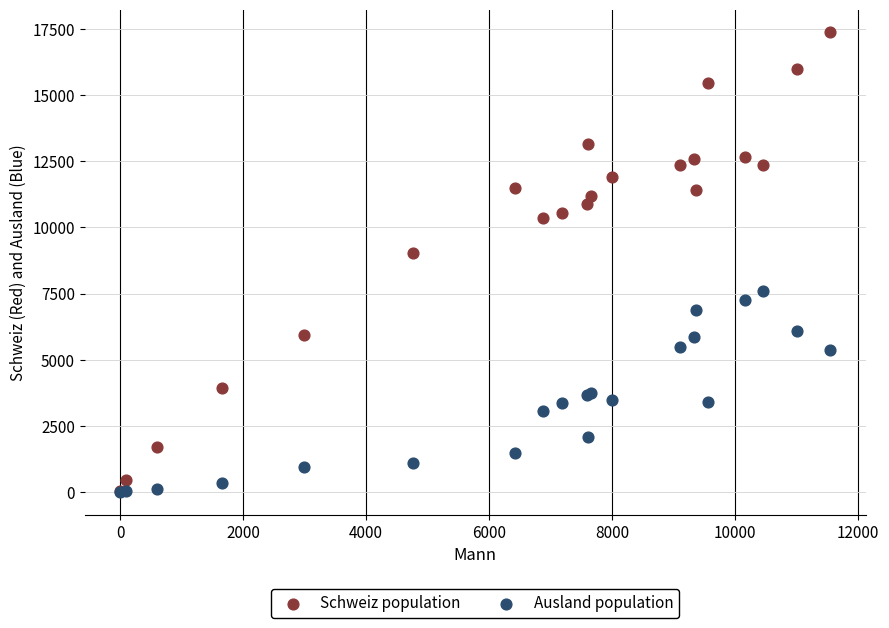

Which series reaches the maximum Y coordinate?

Schweiz population